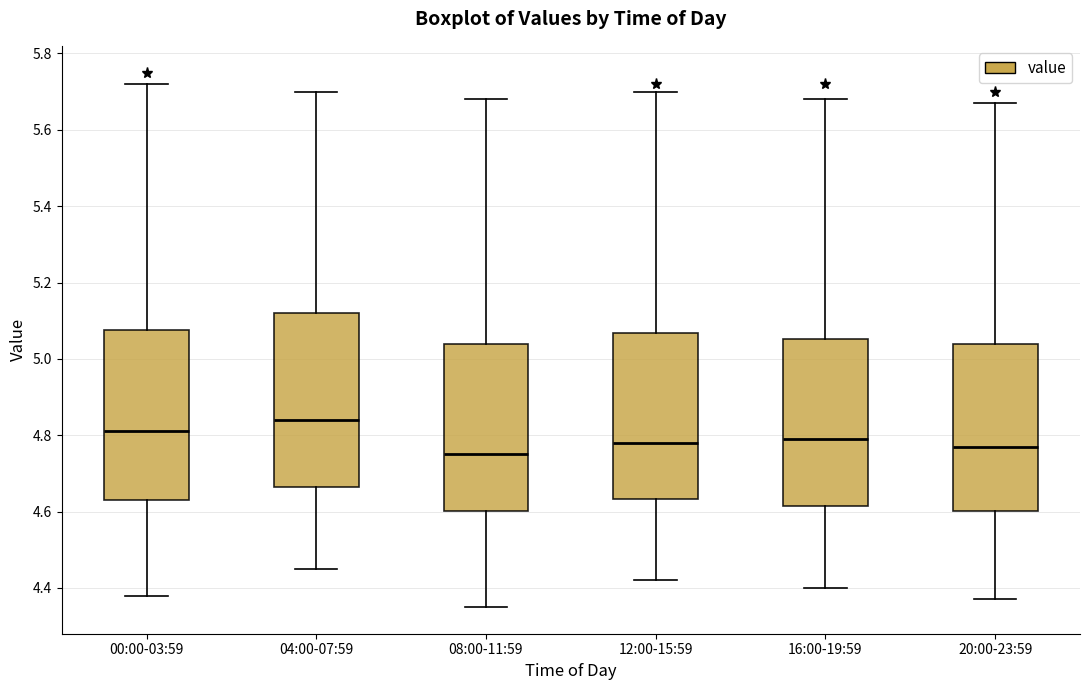

Reading left to right, transcribe this box plot: for each box, give where its median line is, the range the box spans, and where its two whiskers end, as read against the y-axis. The values are not printed on the chart, so give them approximately, as read against the axis.

00:00-03:59: median 4.82, box 4.64 to 5.08, whiskers 4.38 to 5.72
04:00-07:59: median 4.84, box 4.66 to 5.12, whiskers 4.46 to 5.70
08:00-11:59: median 4.76, box 4.60 to 5.04, whiskers 4.36 to 5.68
12:00-15:59: median 4.78, box 4.64 to 5.06, whiskers 4.42 to 5.70
16:00-19:59: median 4.80, box 4.62 to 5.06, whiskers 4.40 to 5.68
20:00-23:59: median 4.78, box 4.60 to 5.04, whiskers 4.38 to 5.68